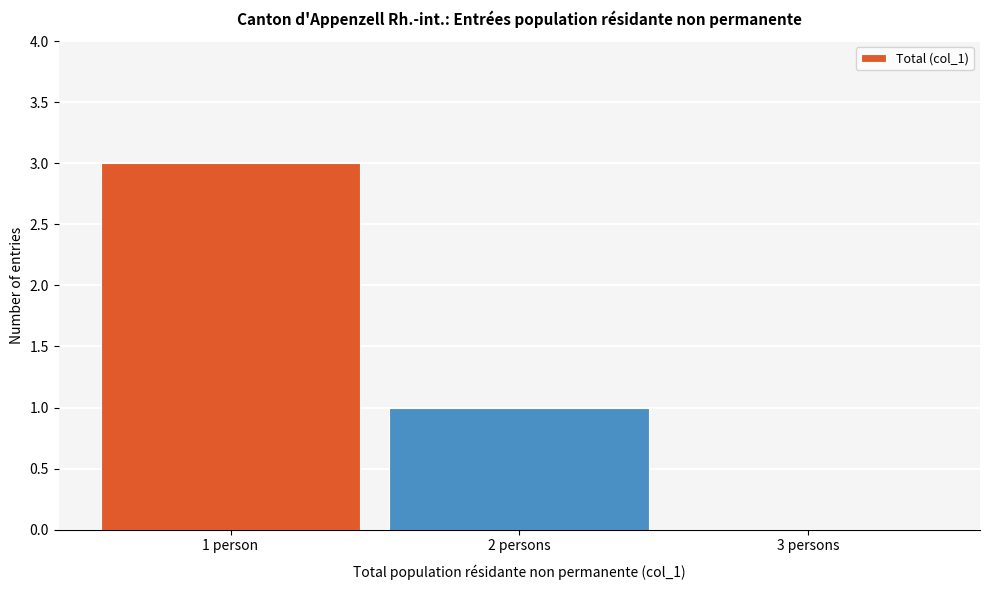

Reading left to right, list all the values displayed in this chart.

1 person=3	2 persons=1	3 persons=0